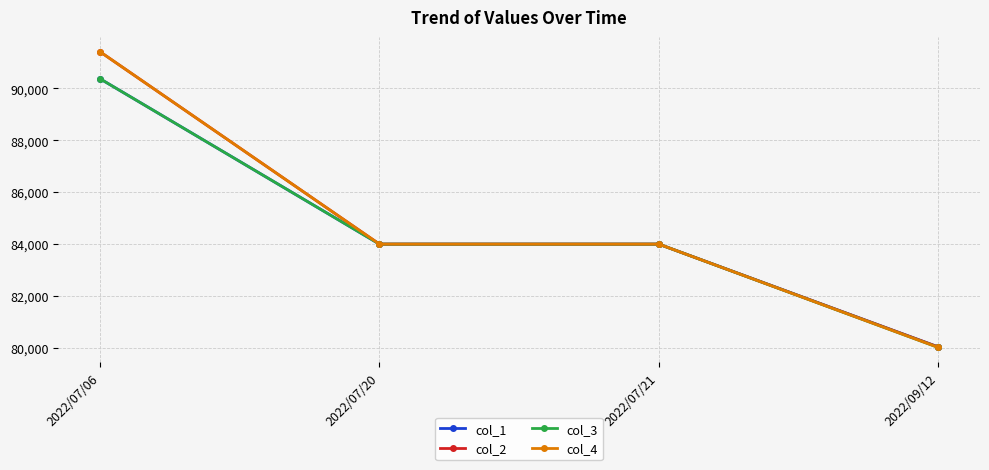

How many series are shown in this chart?

4